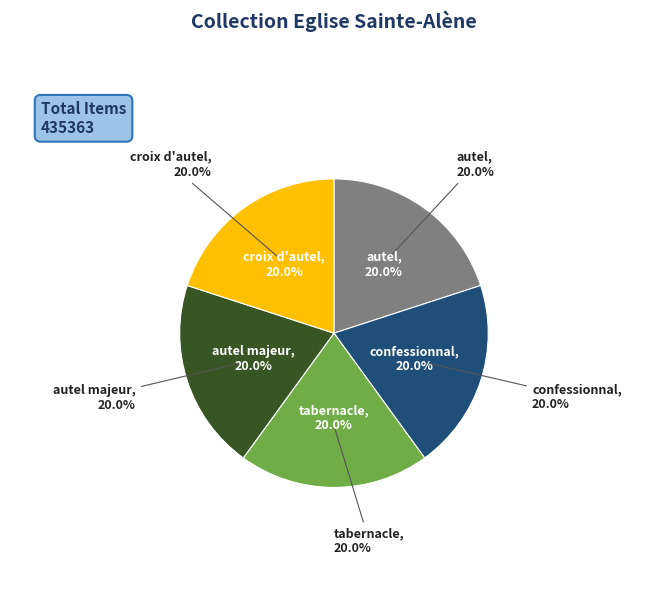

How many slices are in this pie chart?

5